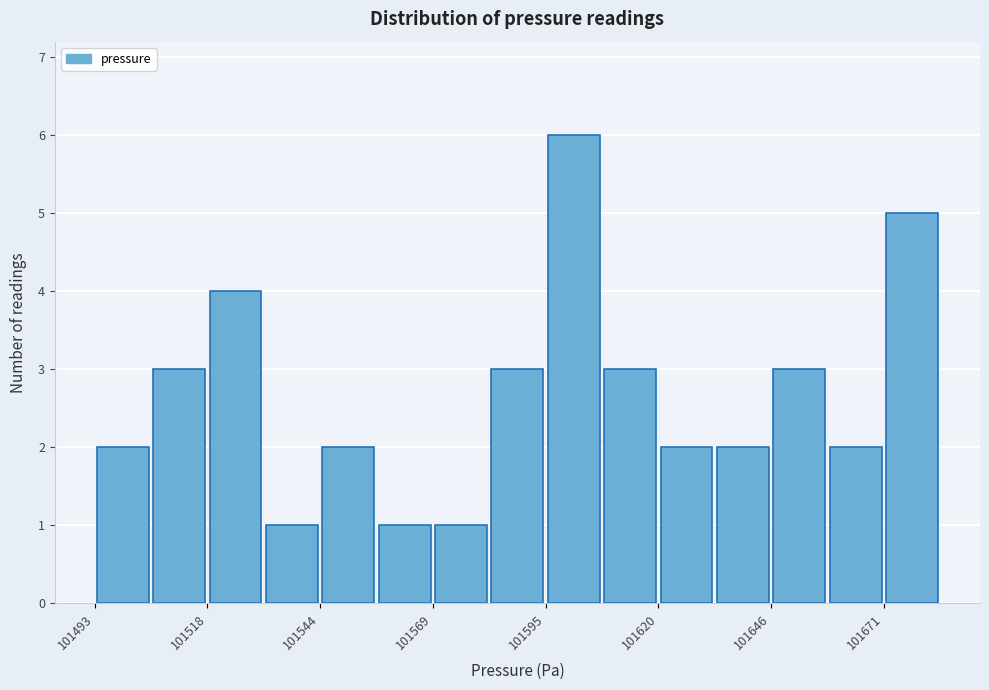

Around what value on the x-axis is the tallest bar? Give the approximate position of its centre, as read against the axis.

101600